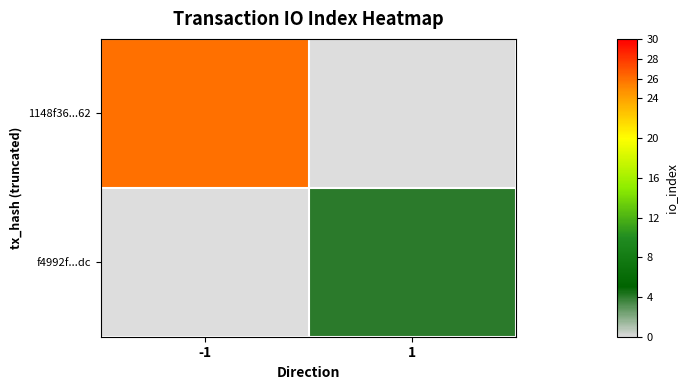

List the labels in order of 1148f36...62 value, smallest first.

-1, 1